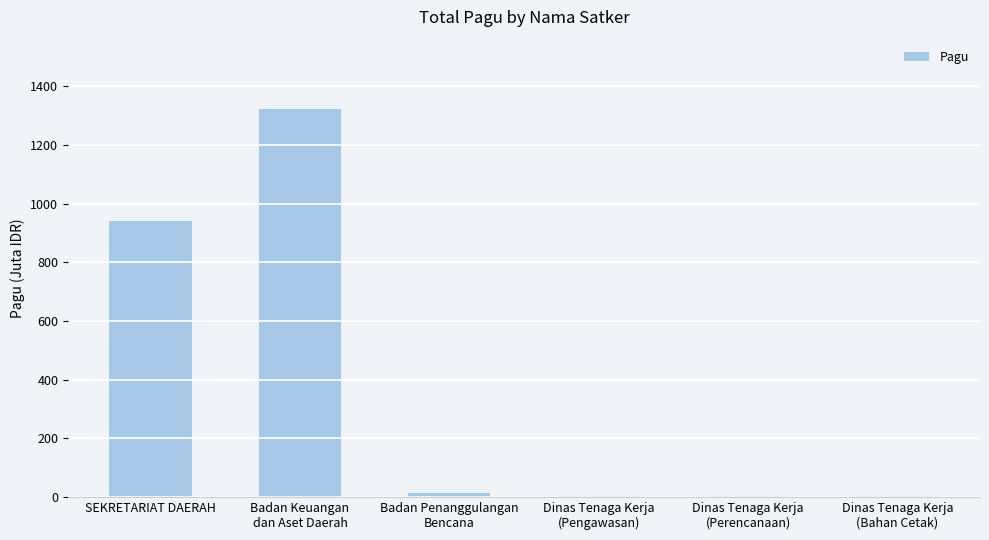

What value does the data have at SEKRETARIAT DAERAH?

940.3